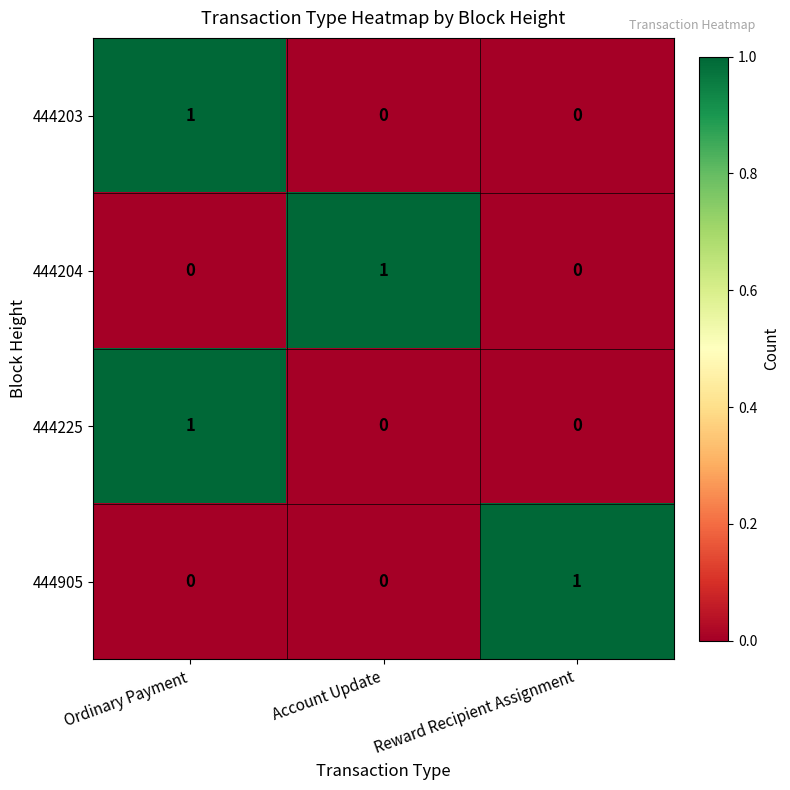

The 444905 series shows 1 at Reward Recipient Assignment. True or false?

True